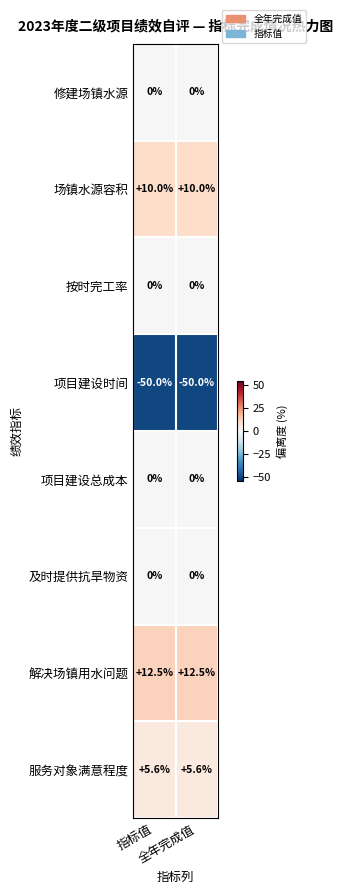

Which series has the largest total across all categories?

解决场镇用水问题